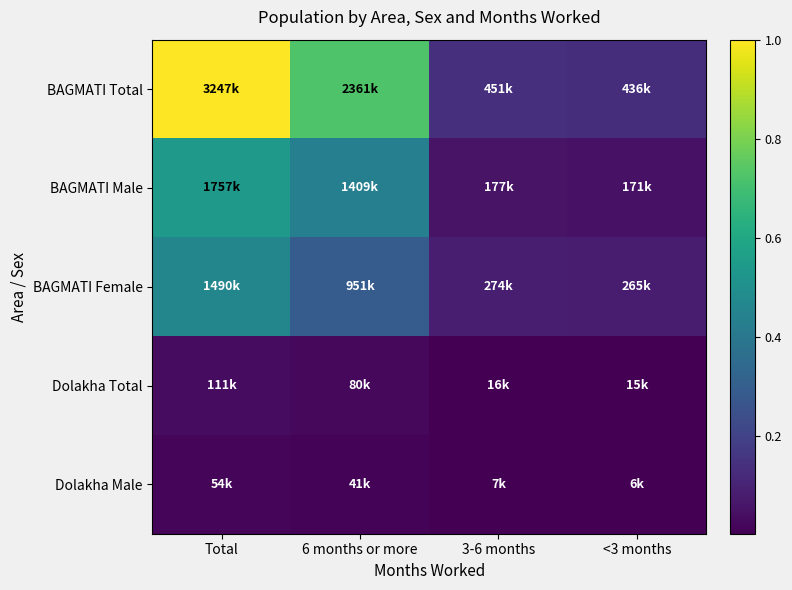

What is the spread (max minus min) of values at 6 months or more?

0.7